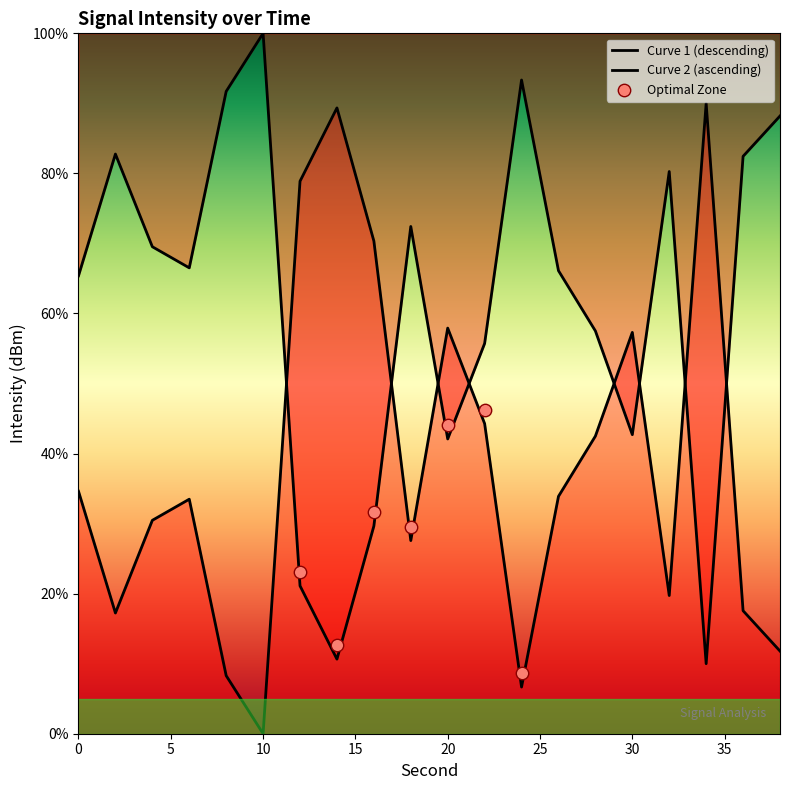

Between 18 and 24, which is larger?

24